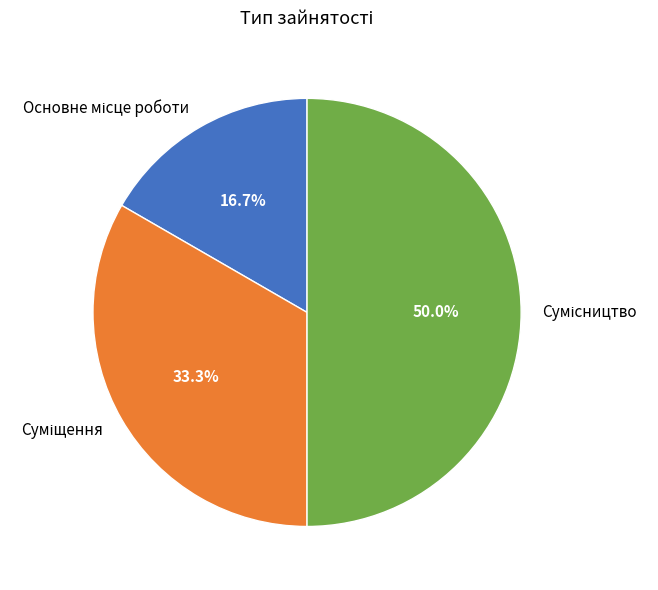

How many slices are in this pie chart?

3